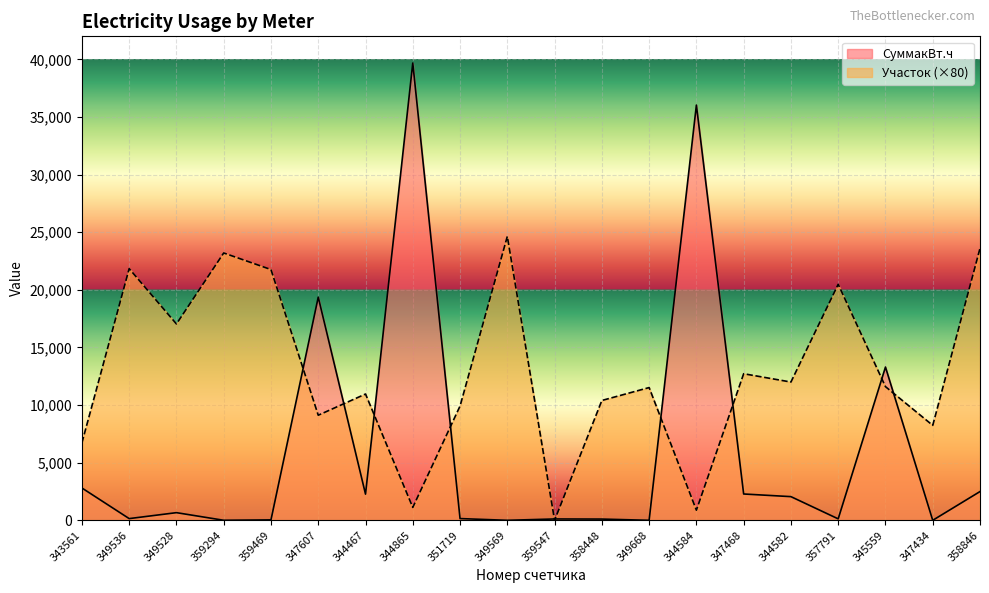

How many intersections are there between Участок and СуммакВт.ч?

10